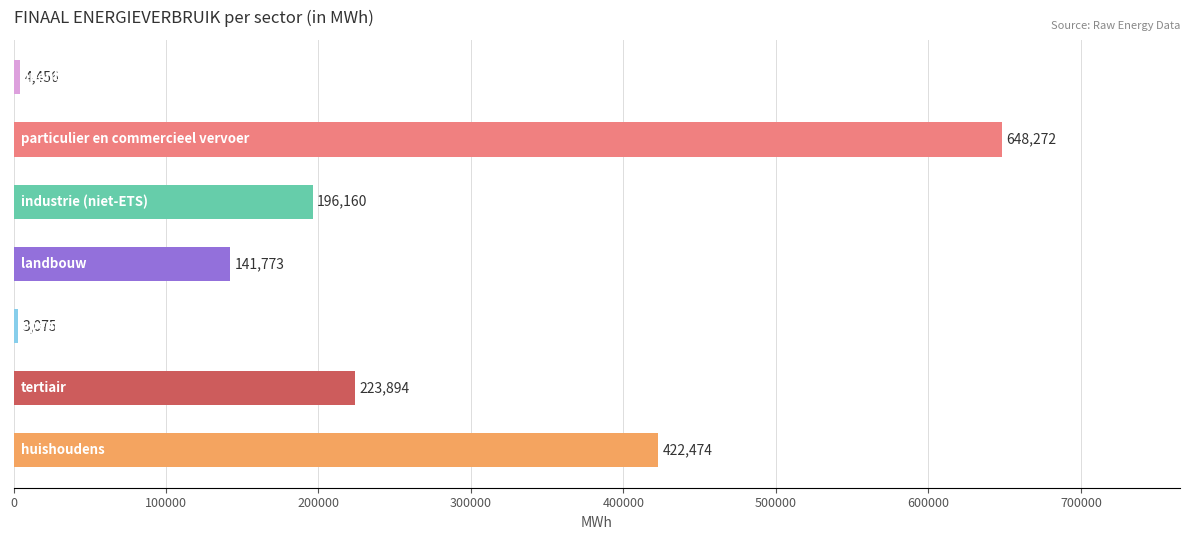

What is the greatest value displayed?

648271.5